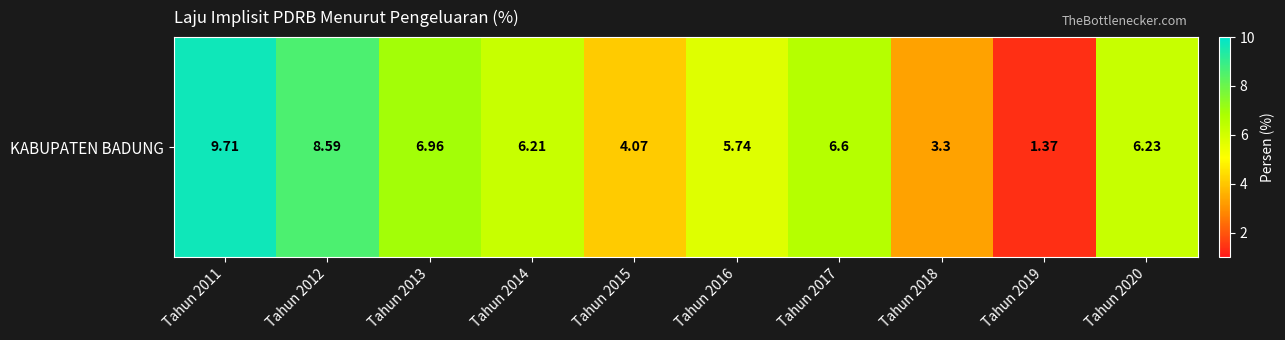

What is the smallest value displayed?

1.4